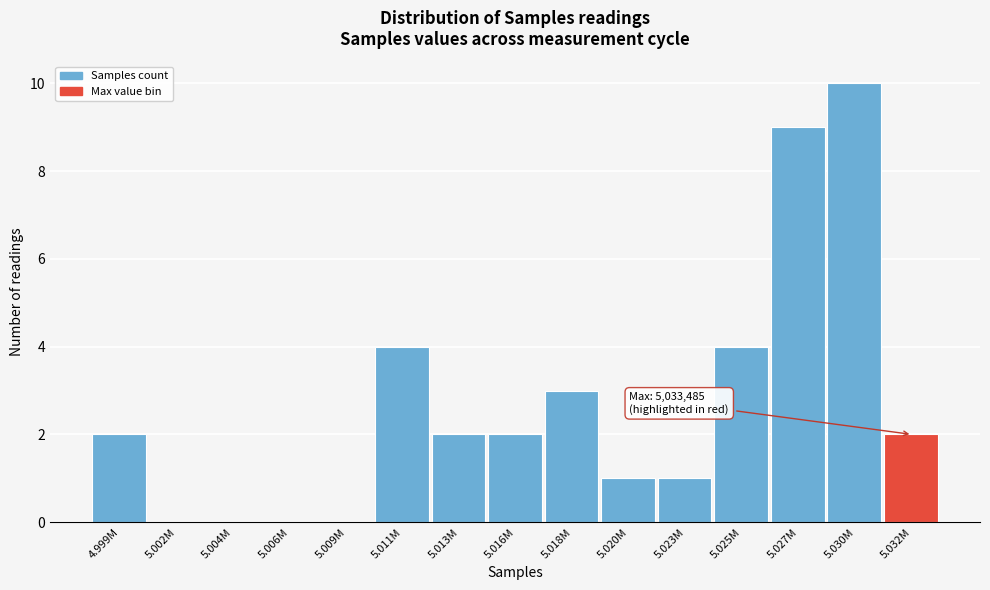

Reading left to right, extract all data points from this chart.

4.999M=2	5.002M=0	5.004M=0	5.006M=0	5.009M=0	5.011M=4	5.013M=2	5.016M=2	5.018M=3	5.020M=1	5.023M=1	5.025M=4	5.027M=9	5.030M=10	5.032M=2